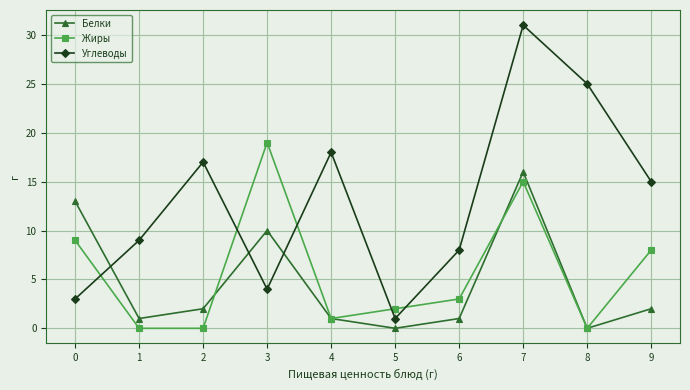

Which series has the widest spread of values?

Углеводы